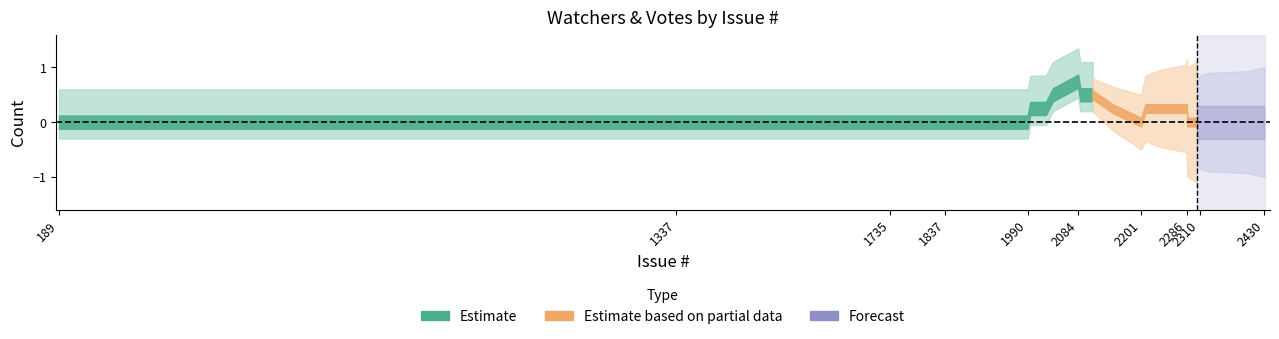

How many values in the Watchers series exceed 0?

4